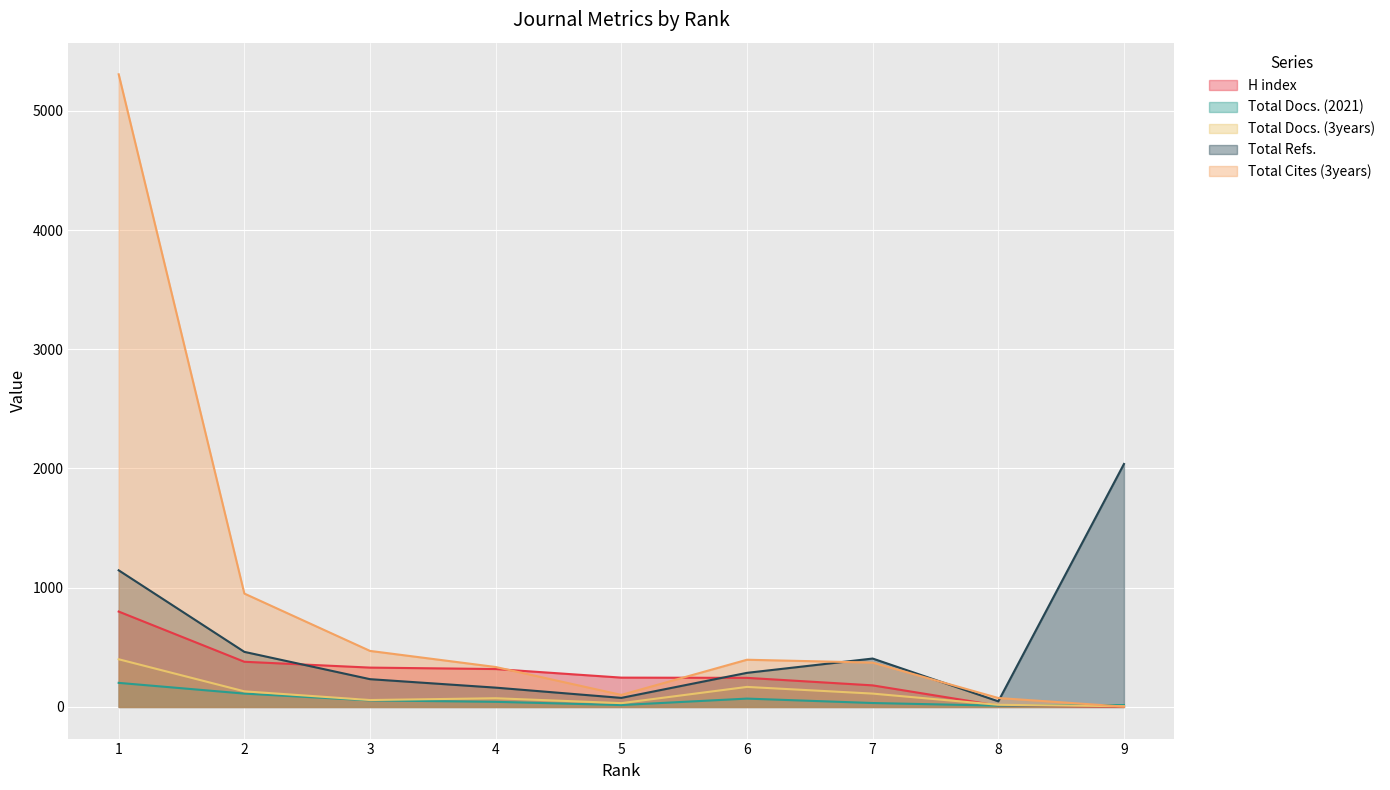

What is the spread (max minus min) of values at 2?

839